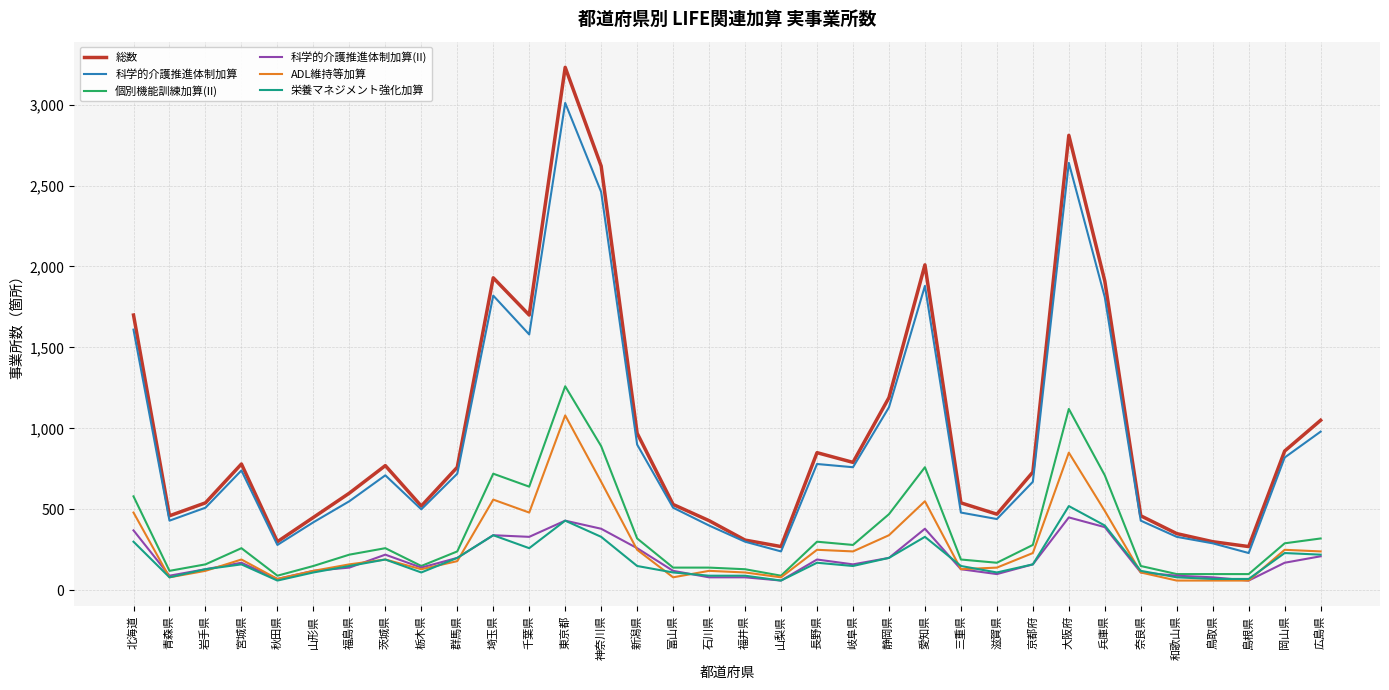

What is the highest value of the ADL維持等加算 series?

1080